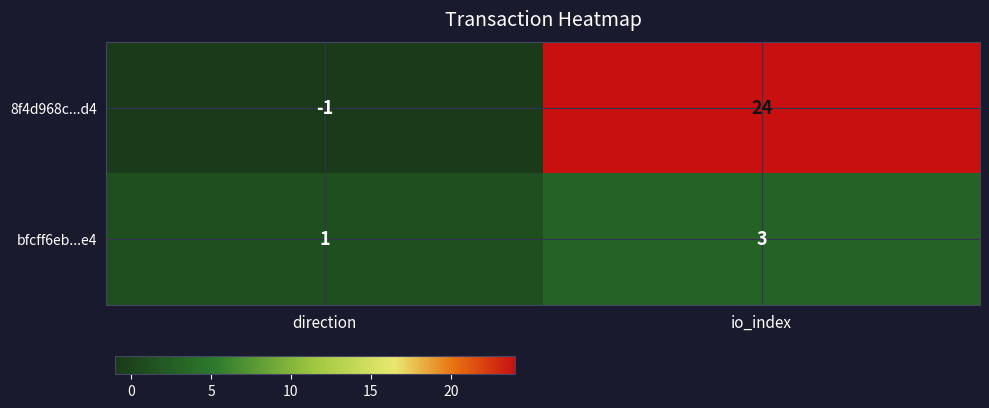

Reading left to right, transcribe all the data shown in this chart.

8f4d968c...d4: -1	24
bfcff6eb...e4: 1	3